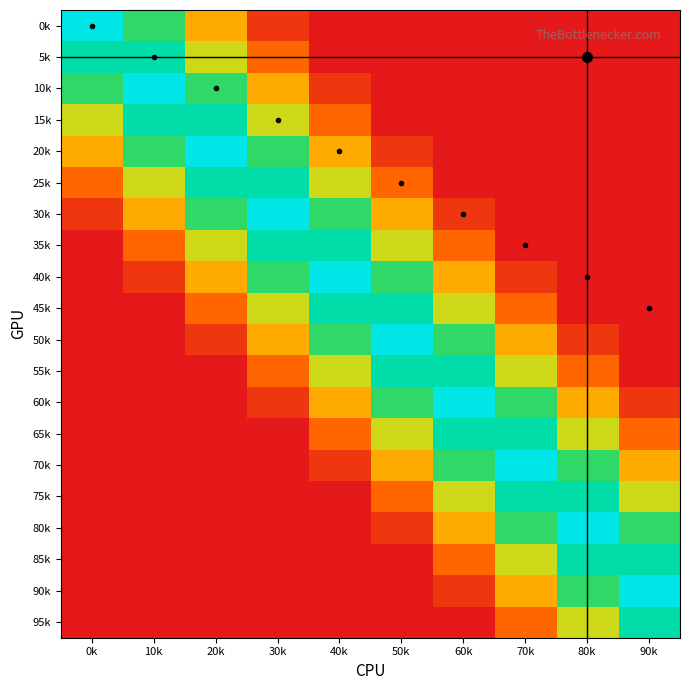

How many series are shown in this chart?

20